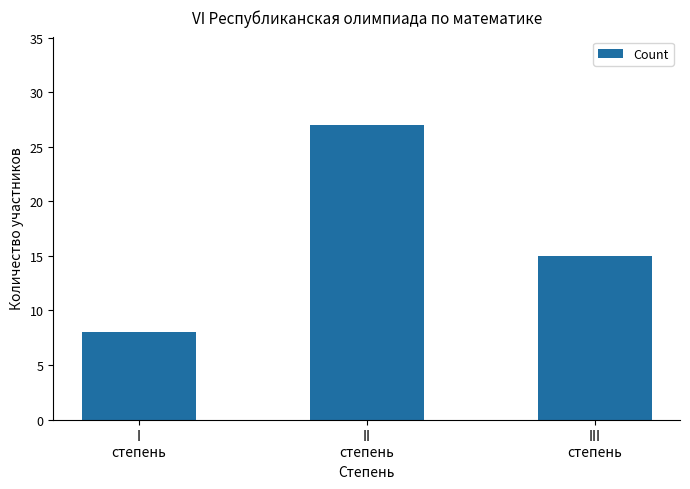

How many values are below 15?

1